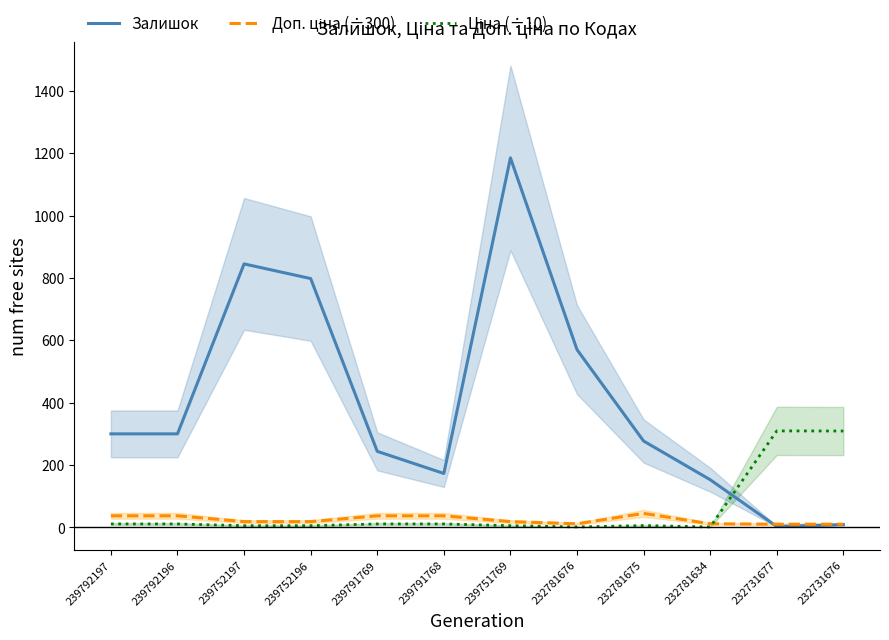

At which category does the chart reach its peak across all series?

239751769